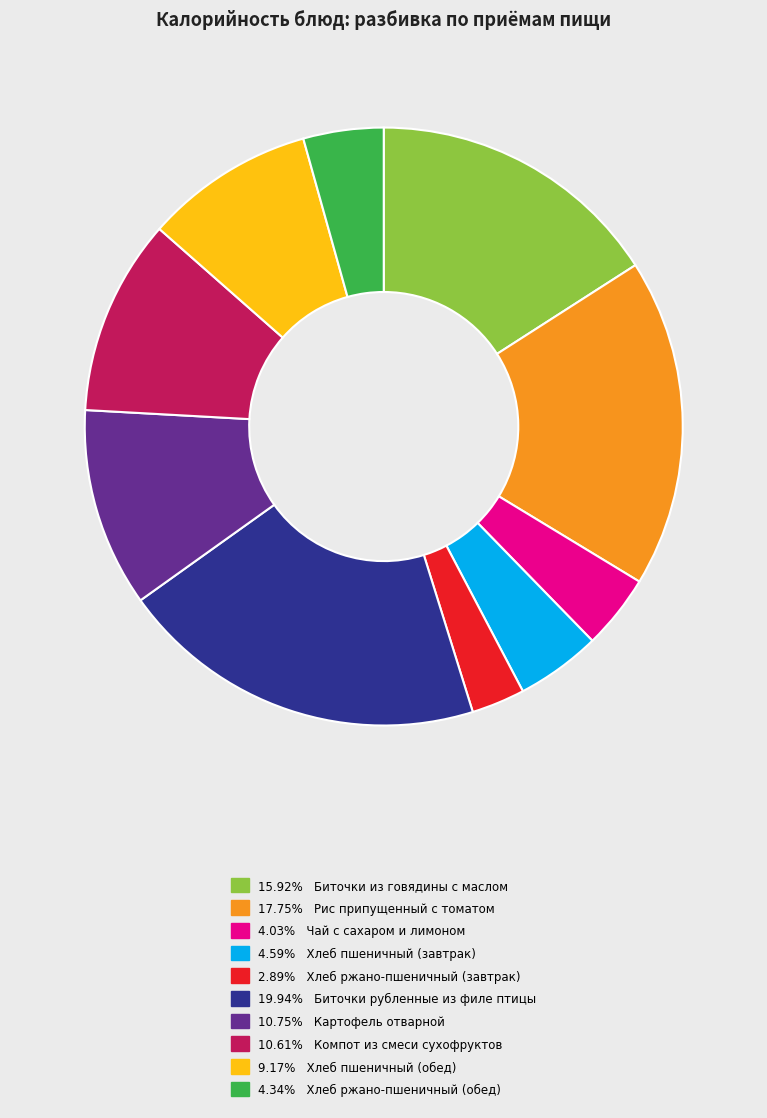

Combined, do 17.75% Рис припущенный с томатом and 4.34% Хлеб ржано-пшеничный (обед) account for over 50%?

No